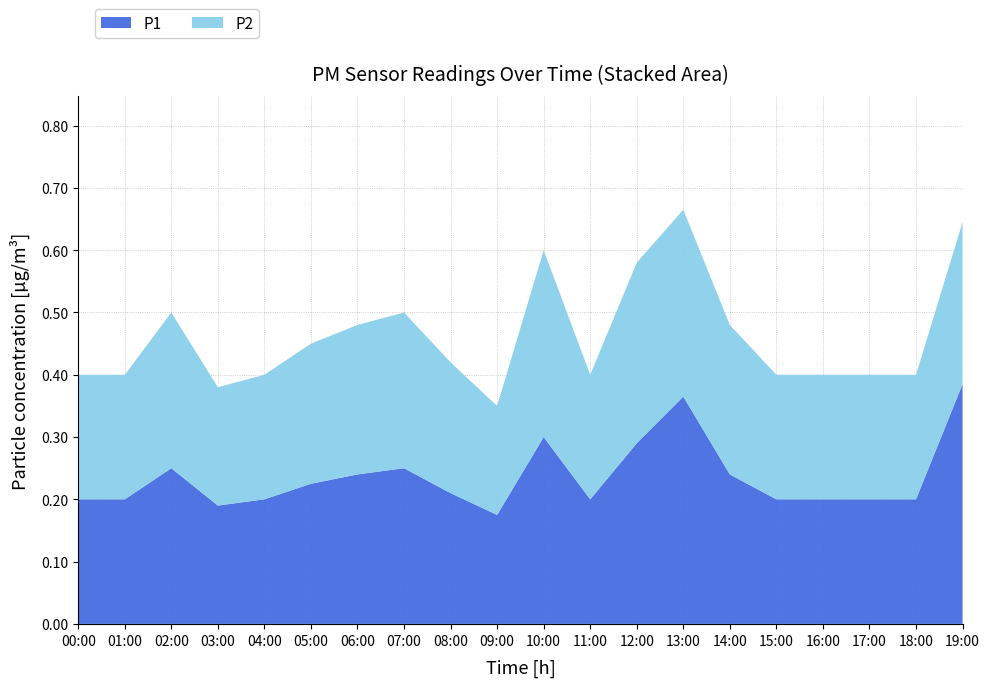

Which category has the highest value in the P1 series?

19:00